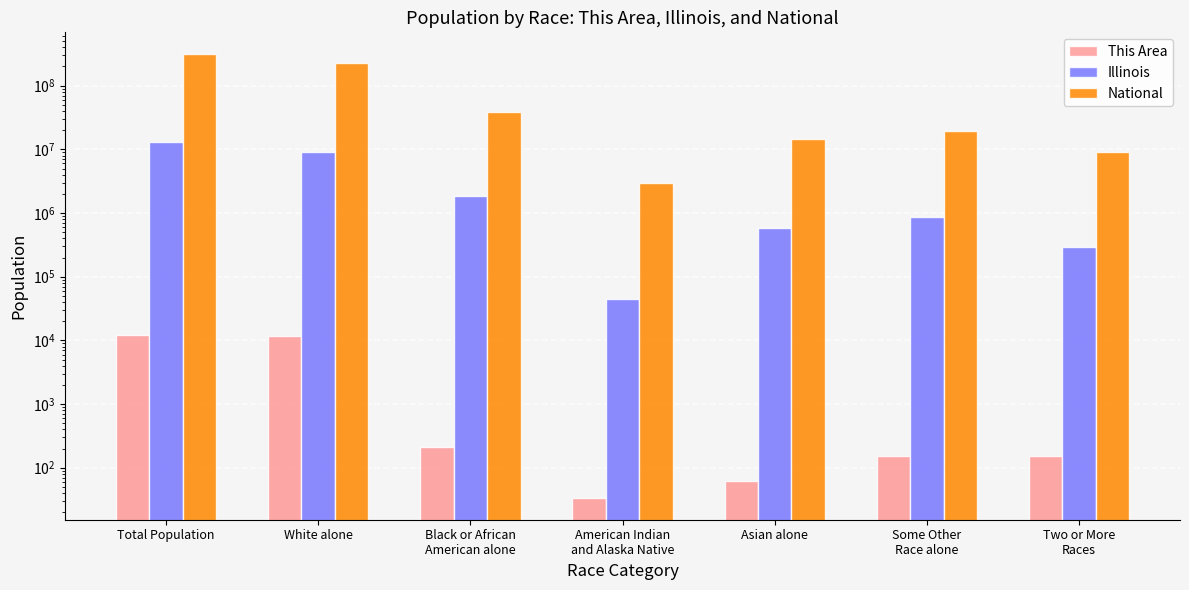

Reading right to left, transcribe all the data shown in this chart.

This Area: 152	153	63	34	209	11555	12168
Illinois: 289982	861412	586934	43963	1866414	9177877	12830632
National: 9009073	19107368	14674252	2932248	38929319	223553265	308745538